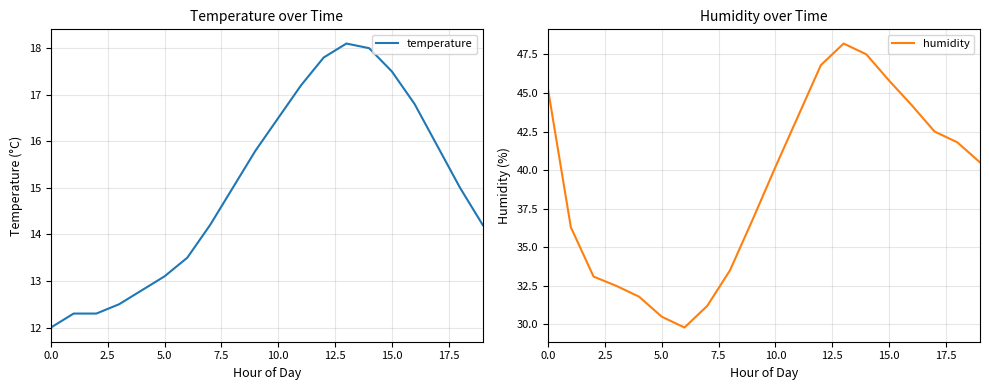

True or false: temperature has more than 0 points higher than both neighbors.

True